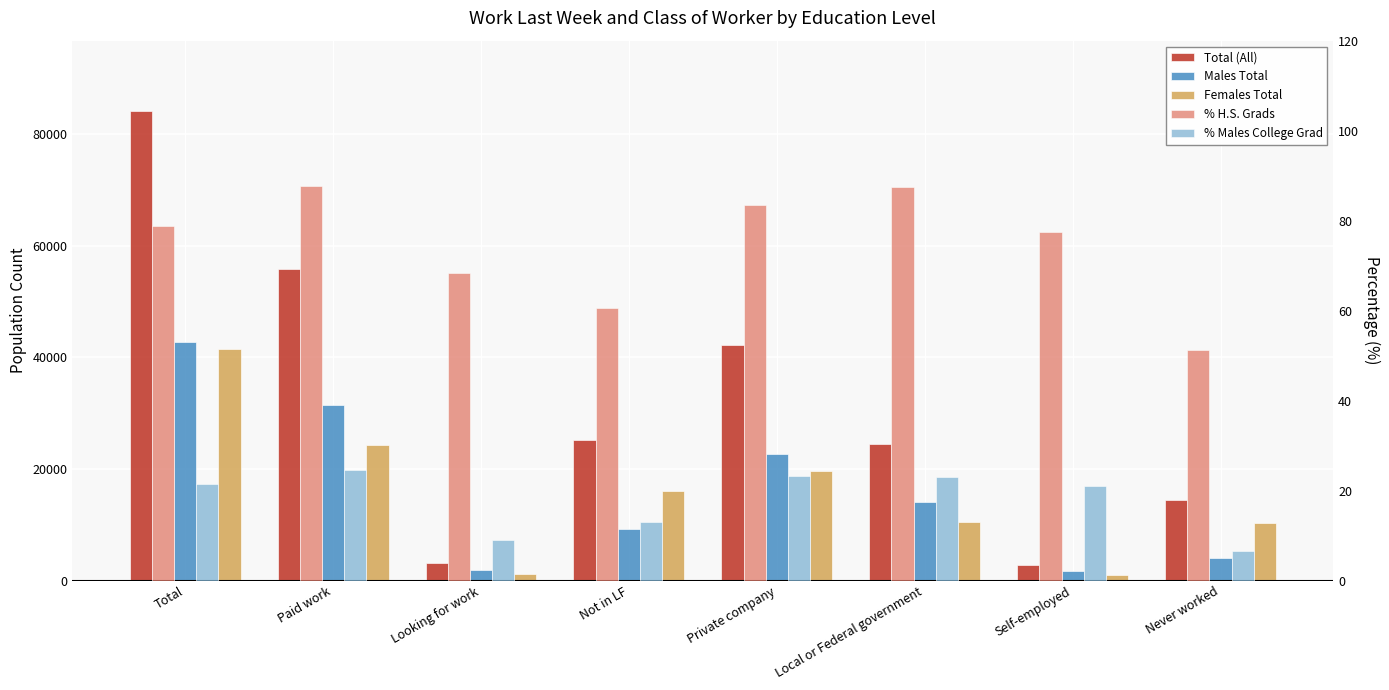

How many categories are shown in the chart?

8